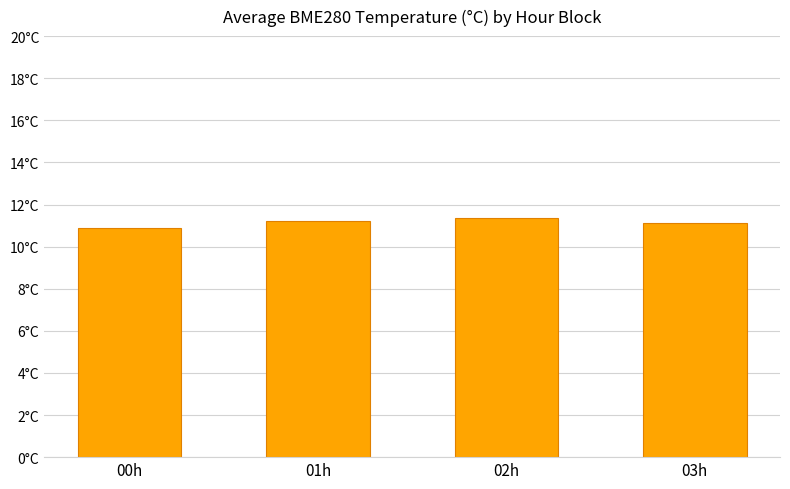

Does the chart contain any negative values?

No